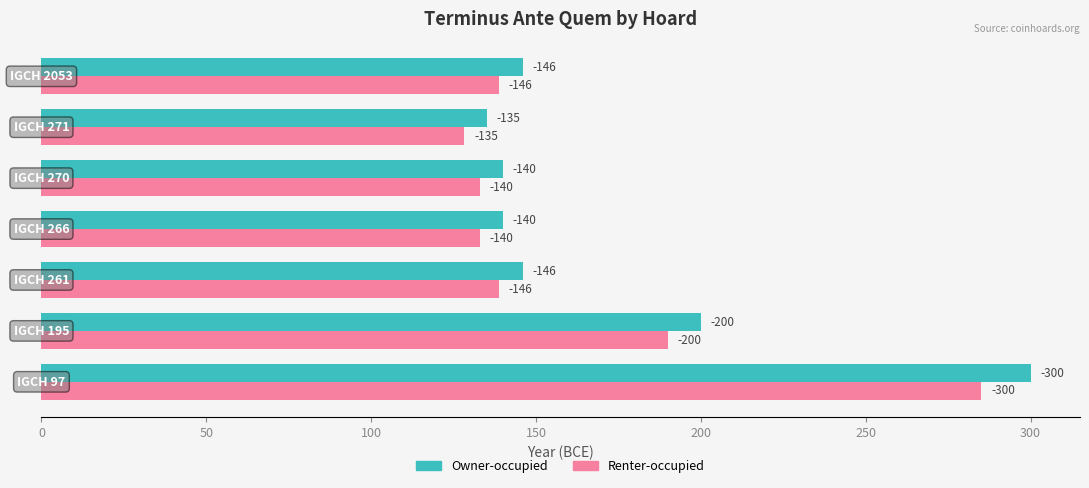

What is the smallest value displayed?

128.2